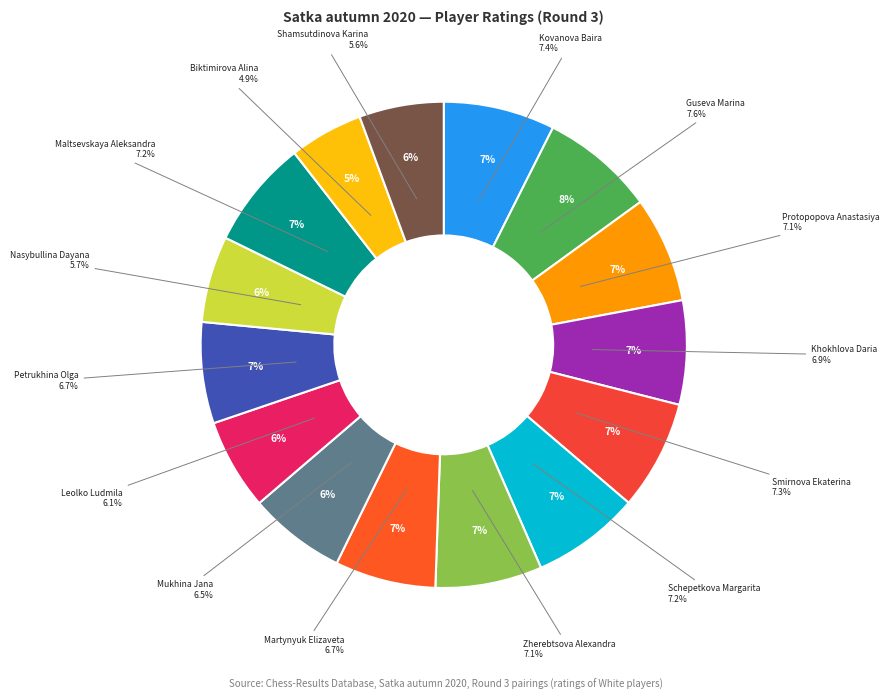

Combined, what portion of the pie is Schepetkova Margarita and Kovanova Baira?

14.6%